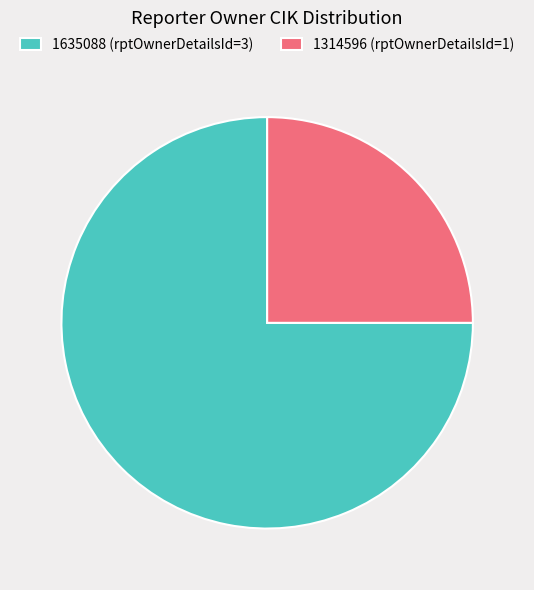

Does any single category account for the majority?

Yes